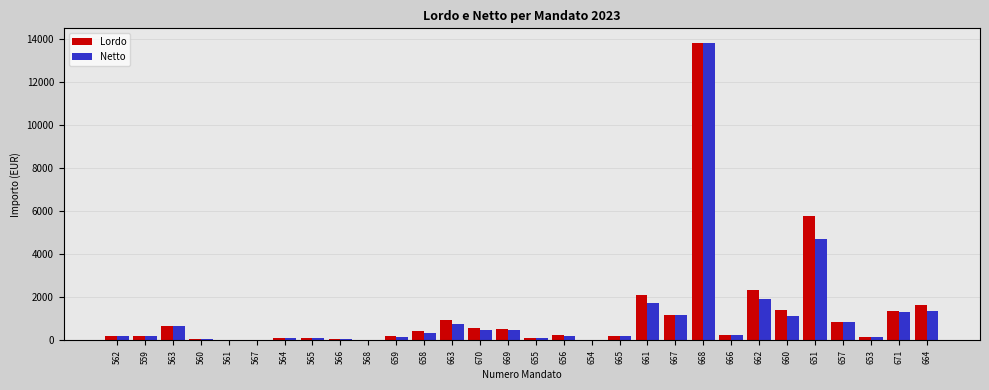

Which category has the highest value in the Netto series?

668